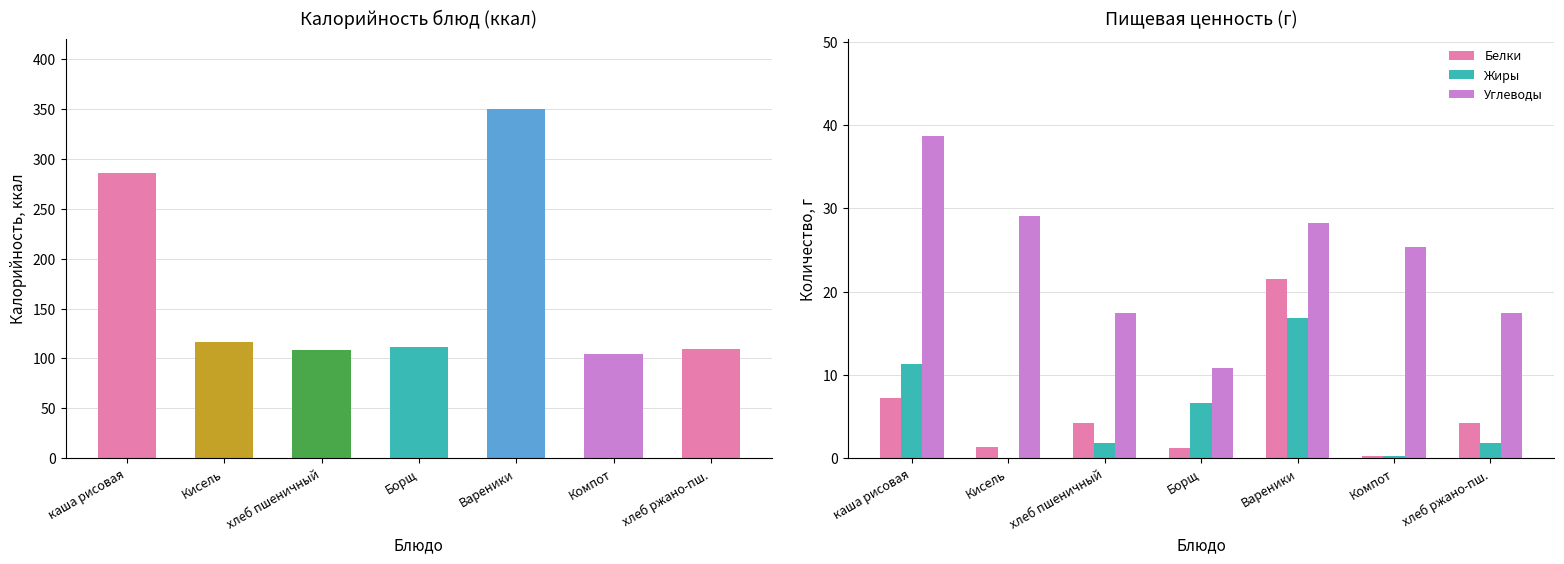

Reading left to right, what are all the values shown in this chart?

Калорийность: 286.1	116.2	109.0	111.1	350.2	104.1	109.6
Белки: 7.2	1.4	4.3	1.3	21.6	0.2	4.3
Жиры: 11.3	0.0	1.8	6.7	16.8	0.2	1.8
Углеводы: 38.7	29.0	17.4	10.8	28.2	25.4	17.4